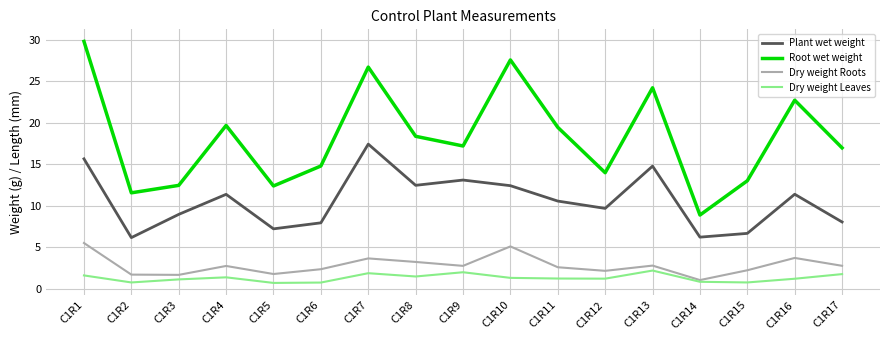

How many values in the Dry weight Roots series exceed 2?

13